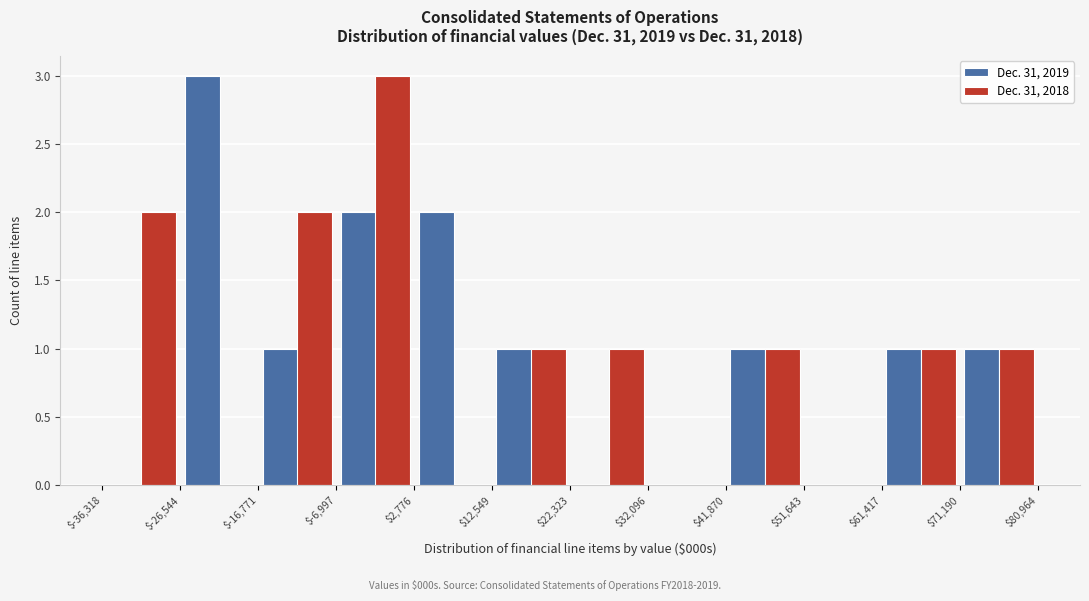

Reading left to right, transcribe this chart: for each range on the x-axis, give the height of each series' bar. The values are not printed on the chart, so give them approximately, as read against the axis.

$-36,318 to $-26,544: Dec. 31, 2019=0	Dec. 31, 2018=2
$-26,544 to $-16,771: Dec. 31, 2019=3	Dec. 31, 2018=0
$-16,771 to $-6,997: Dec. 31, 2019=1	Dec. 31, 2018=2
$-6,997 to $2,776: Dec. 31, 2019=2	Dec. 31, 2018=3
$2,776 to $12,549: Dec. 31, 2019=2	Dec. 31, 2018=0
$12,549 to $22,323: Dec. 31, 2019=1	Dec. 31, 2018=1
$22,323 to $32,096: Dec. 31, 2019=0	Dec. 31, 2018=1
$32,096 to $41,870: Dec. 31, 2019=0	Dec. 31, 2018=0
$41,870 to $51,643: Dec. 31, 2019=1	Dec. 31, 2018=1
$51,643 to $61,417: Dec. 31, 2019=0	Dec. 31, 2018=0
$61,417 to $71,190: Dec. 31, 2019=1	Dec. 31, 2018=1
$71,190 to $80,964: Dec. 31, 2019=1	Dec. 31, 2018=1